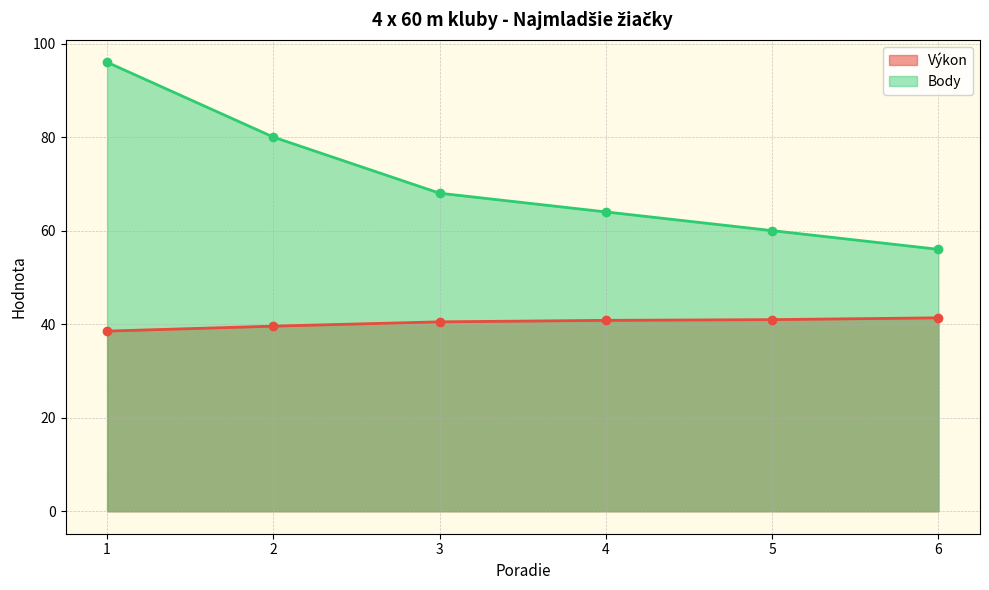

What is the sum of the Body values at 2 and 1?

176.0